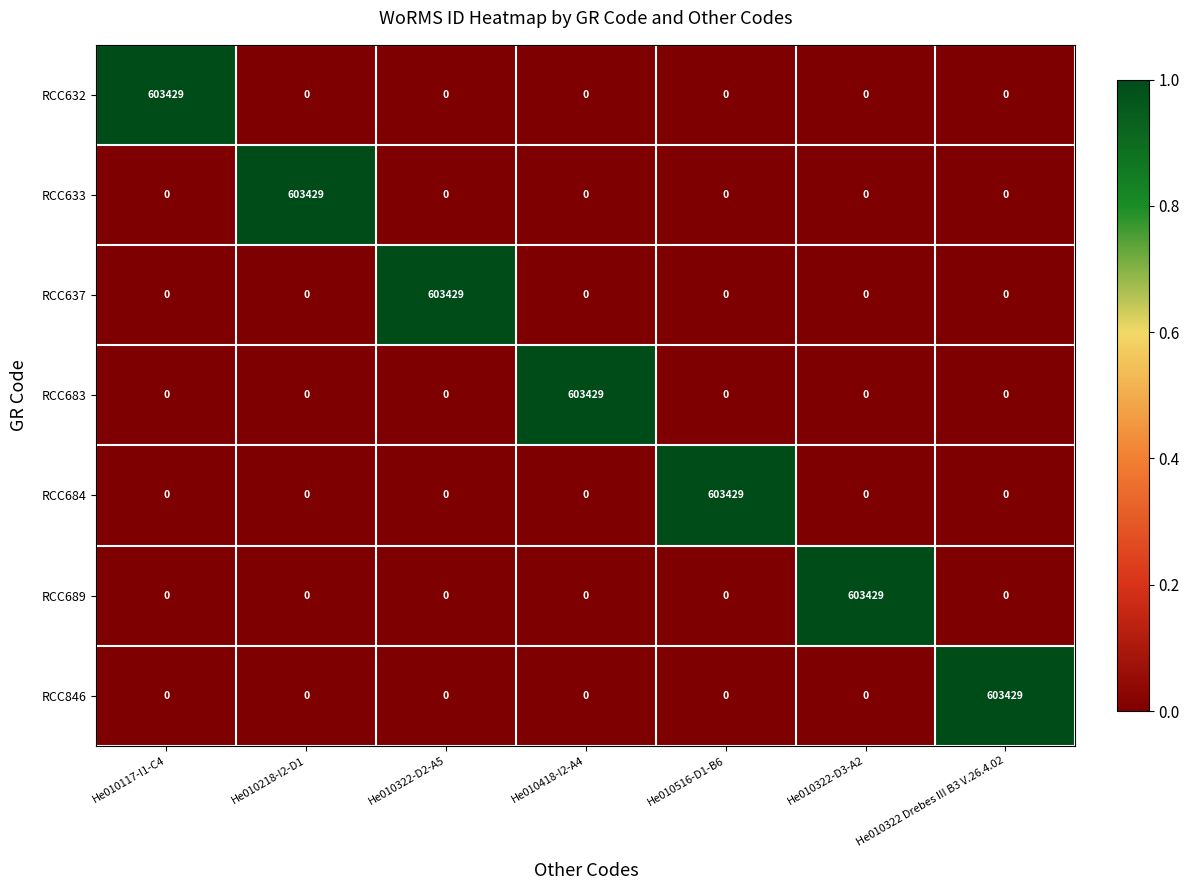

At how many categories does at least one series exceed 0?

7